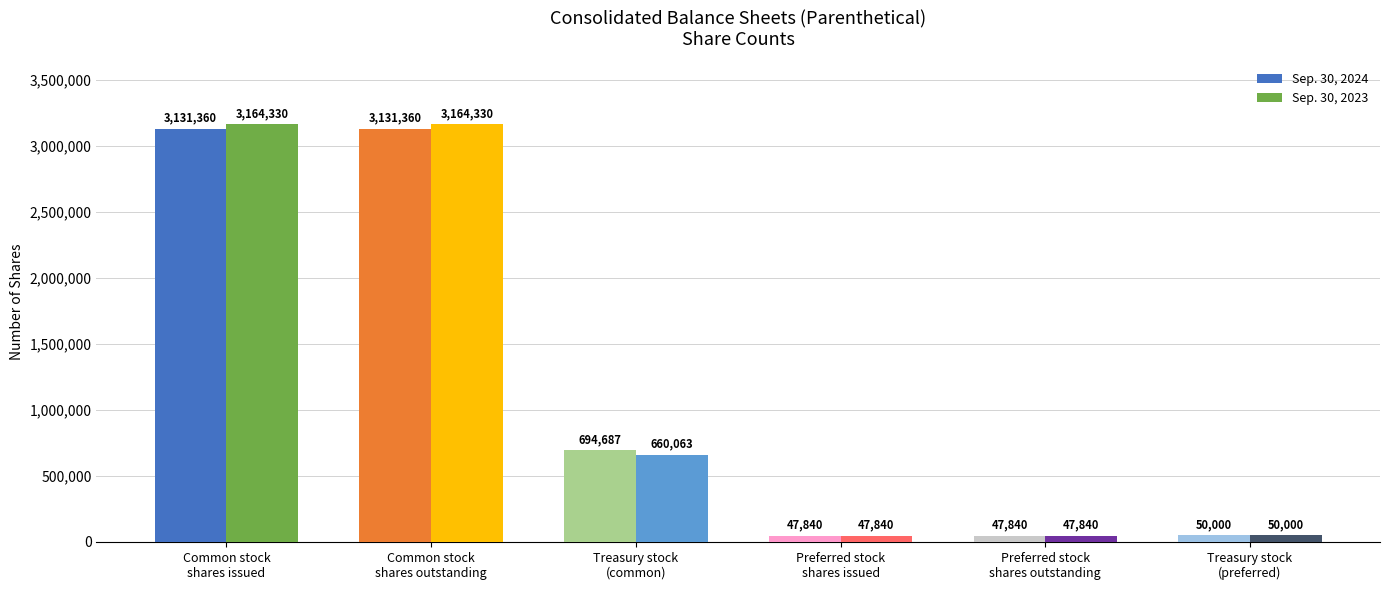

At how many categories does at least one series exceed 425857?

3